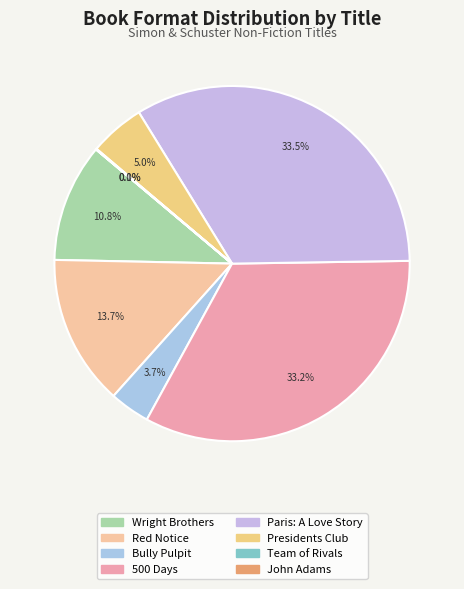

Is it true that Red Notice is 7% of the pie?

False